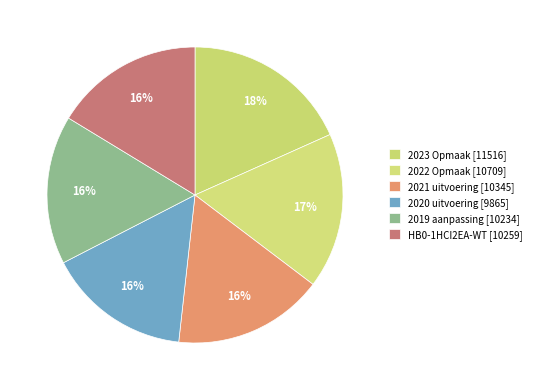

Count the number of slices in the pie.

6